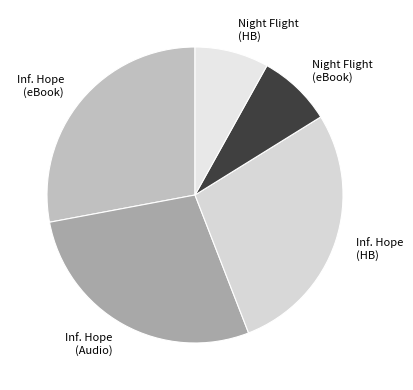

Is it true that Night Flight (HB) is 16% of the pie?

False